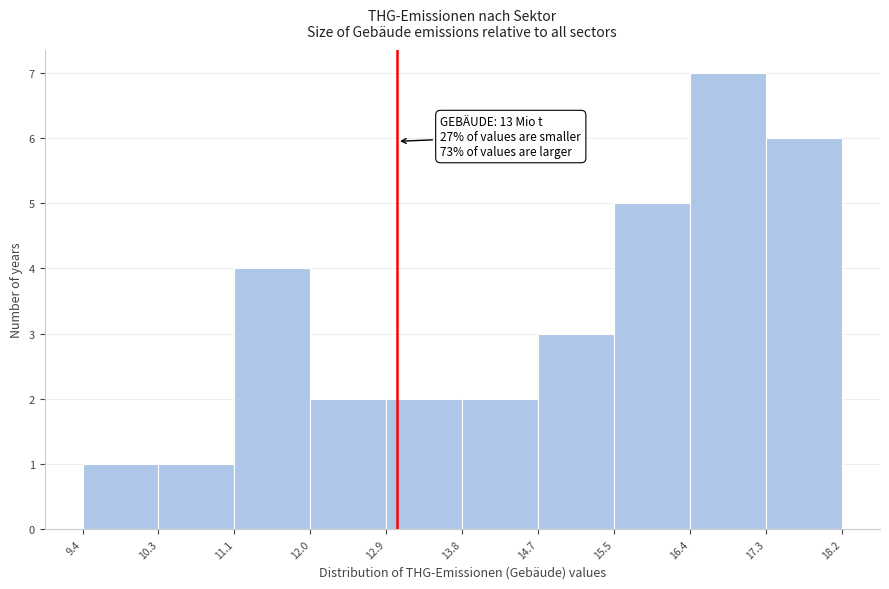

Which range on the x-axis has the tallest bar?

16.4 to 17.3